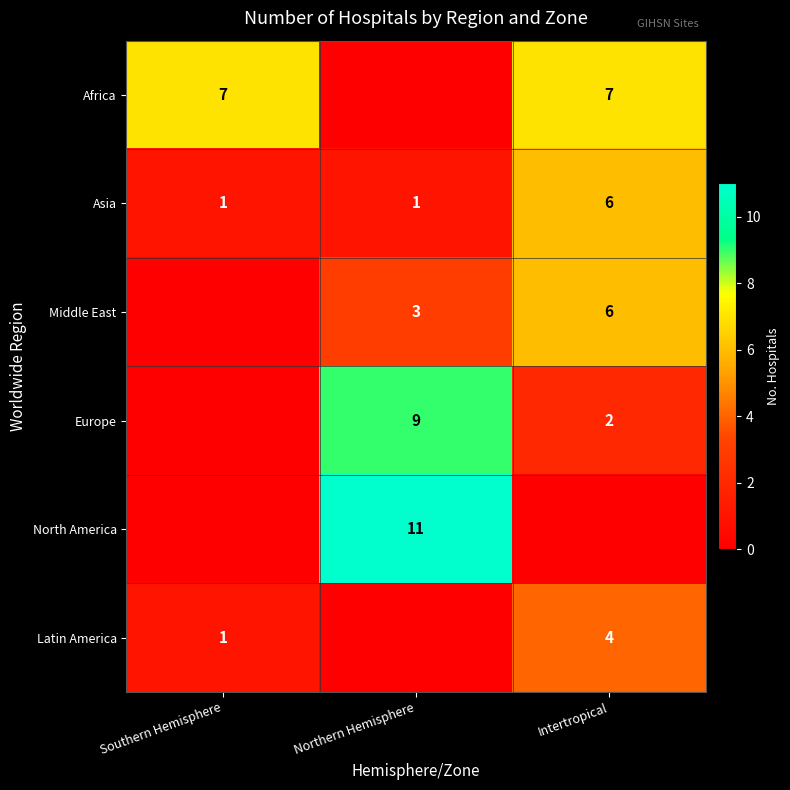

The Africa series shows 12 at Intertropical. True or false?

False